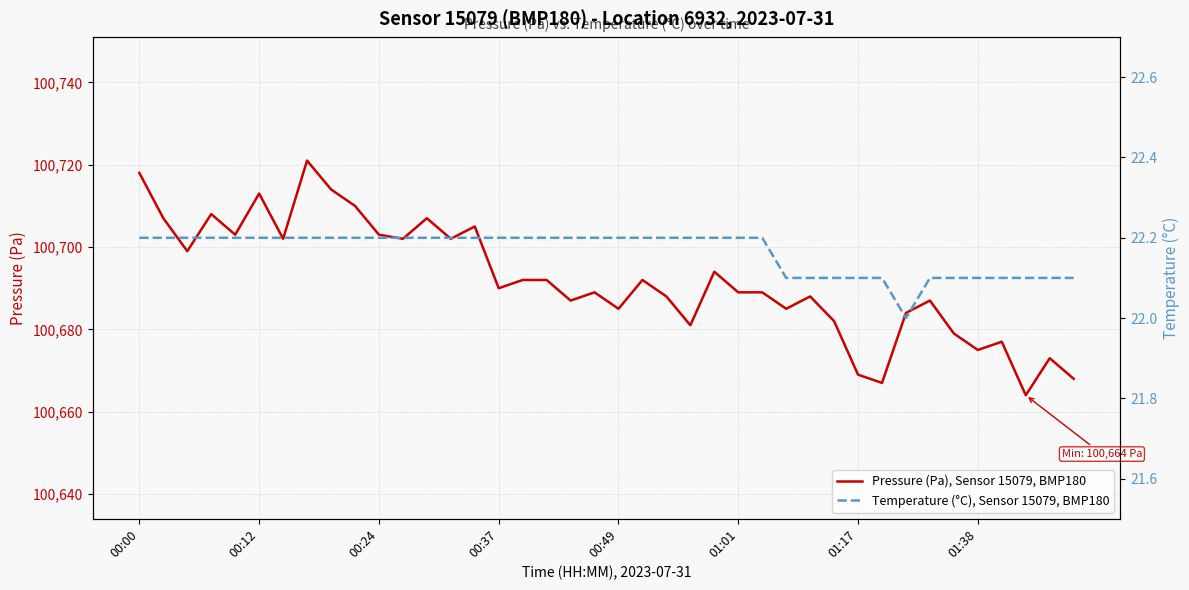

The value of Pressure (Pa), Sensor 15079, BMP180 at 00:37 is 53992. True or false?

False